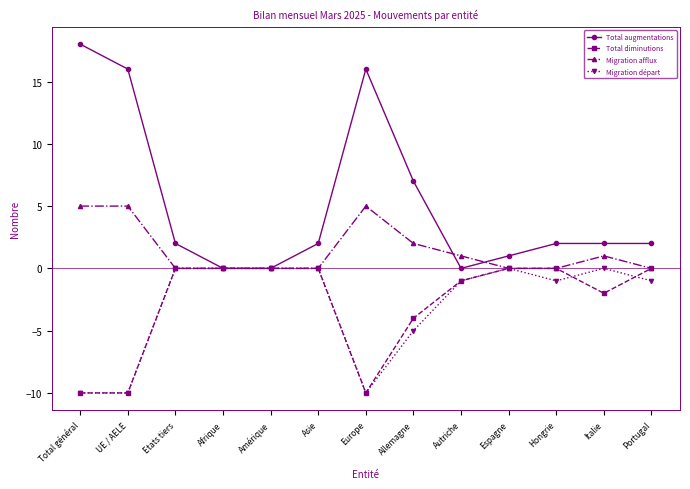

What value does the Migration afflux series have at Autriche?

1